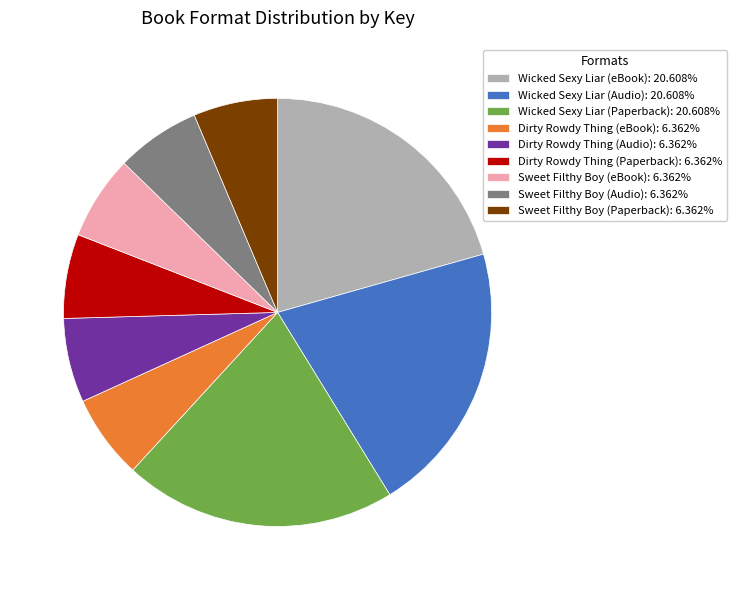

Is the sum of Wicked Sexy Liar (Audio): 20.608% and Wicked Sexy Liar (eBook): 20.608% greater than half?

No